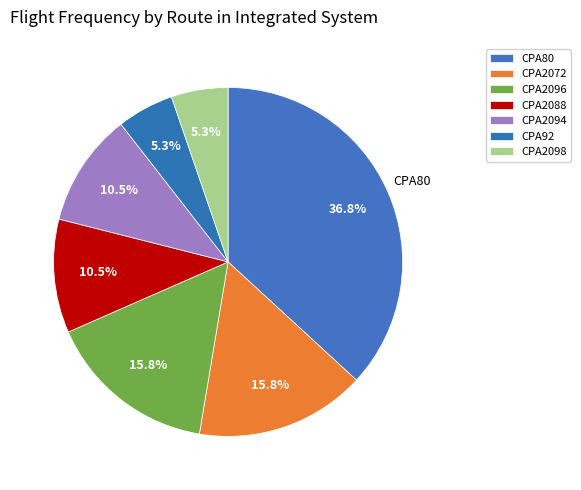

What portion of the pie excludes CPA2094?

89.5%